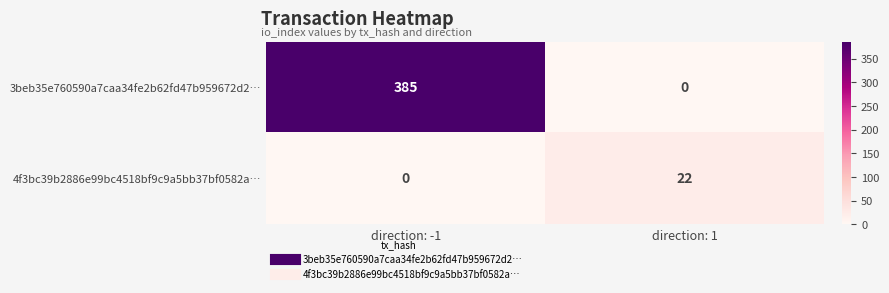

How many series are shown in this chart?

2